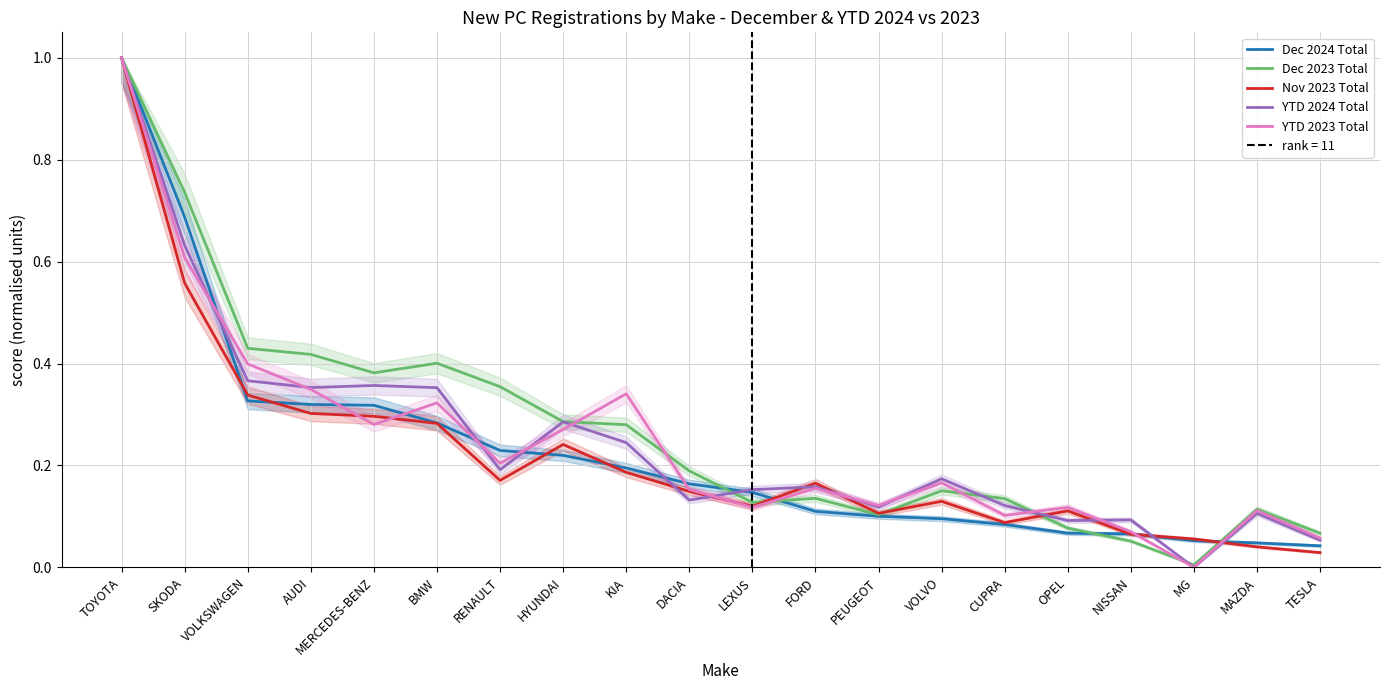

What is the average value of the YTD 2024 Total series?

0.2